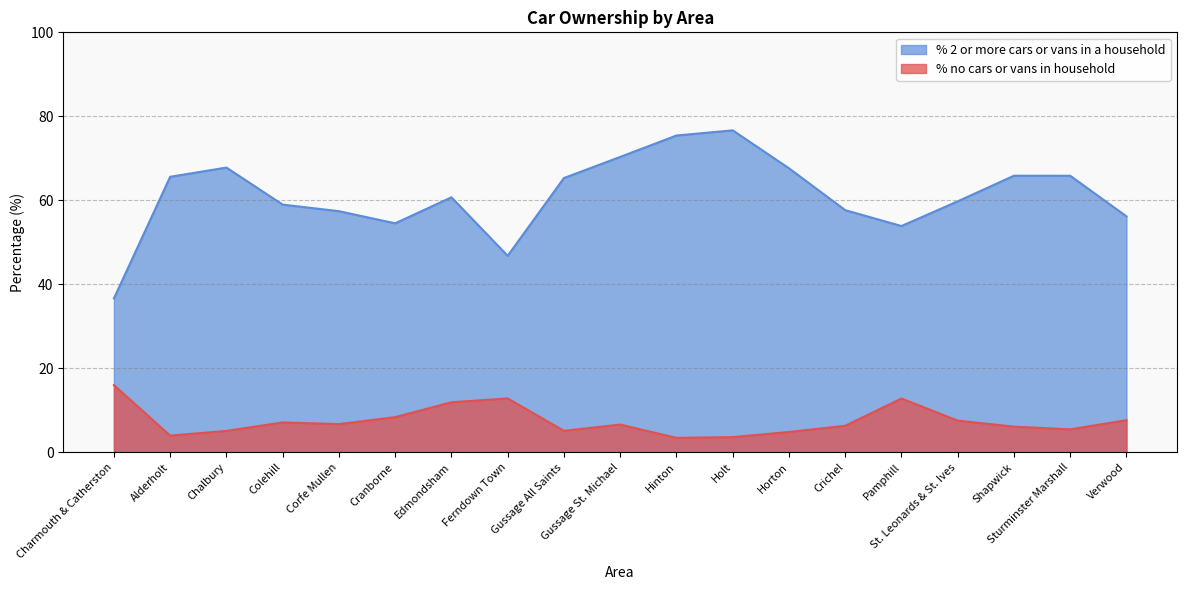

What is the label of the 9th point from the right?

Hinton